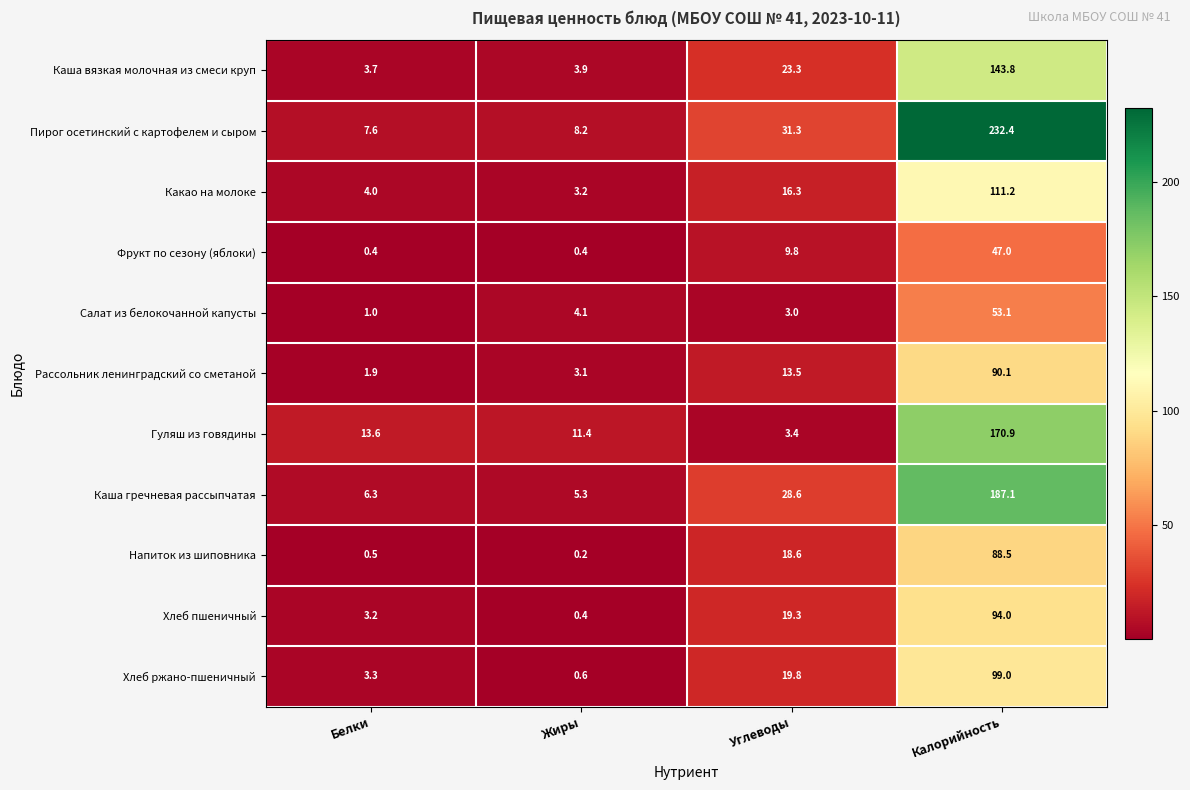

What is the minimum value shown in the chart?

0.2